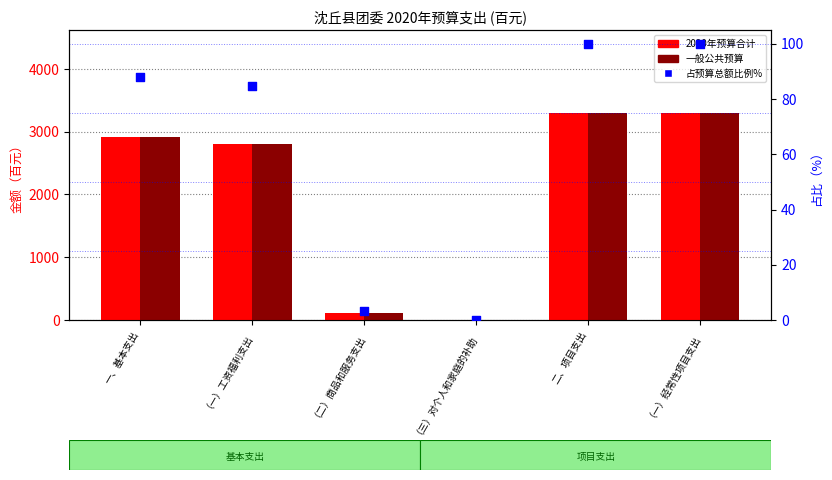

What are all the series names shown in the legend?

2020年预算合计, 一般公共预算, 占预算总额比例%